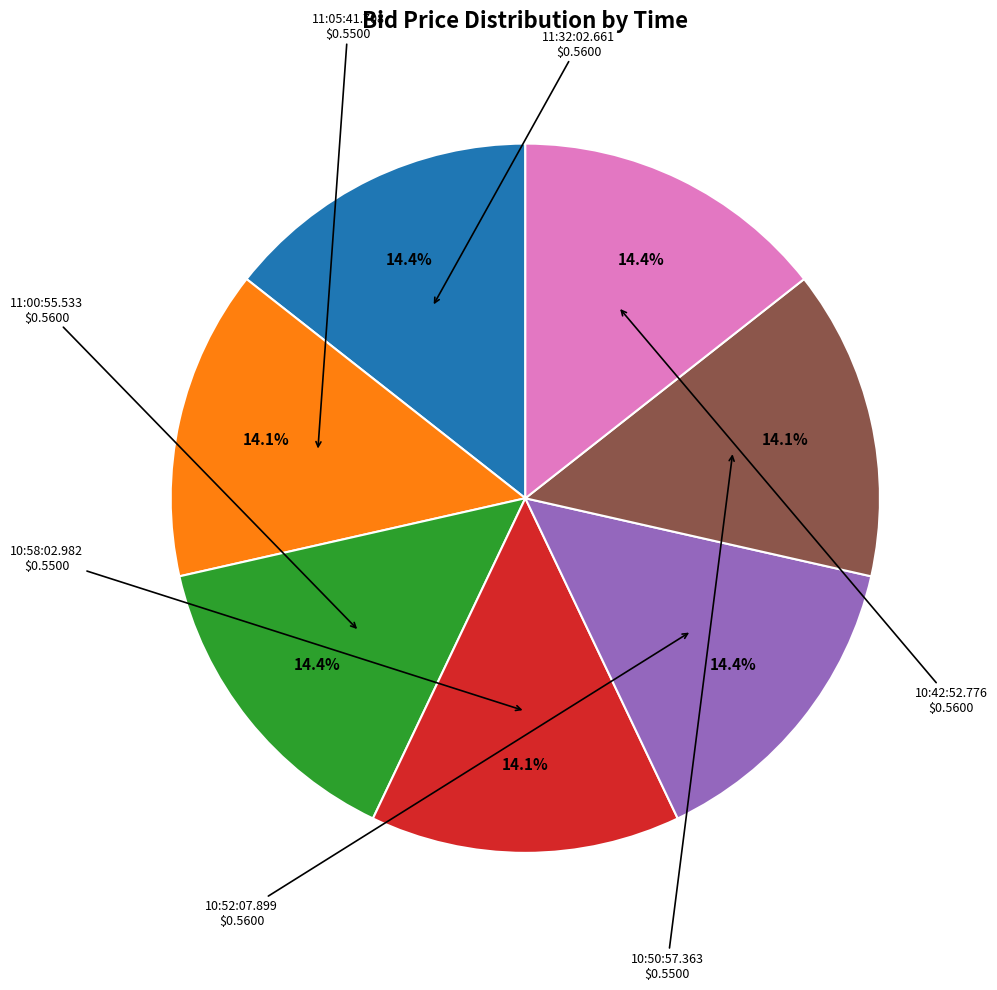

What percentage is NOT represented by 10:52:07.899?

85.6%